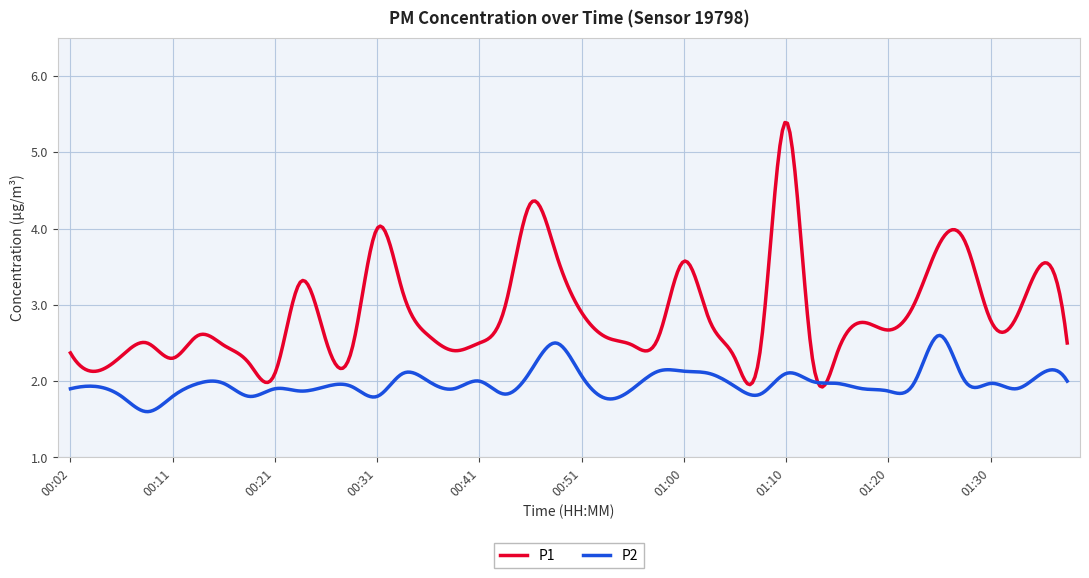

Which series has the largest range (max minus min)?

P1